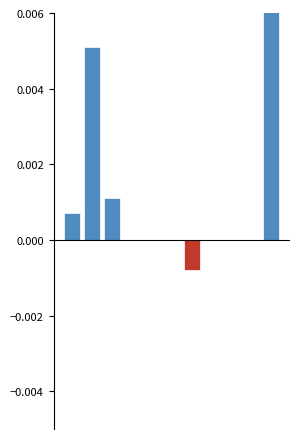

Rank the series by their maximum value, from highest to lowest.

Positive change, Negative change